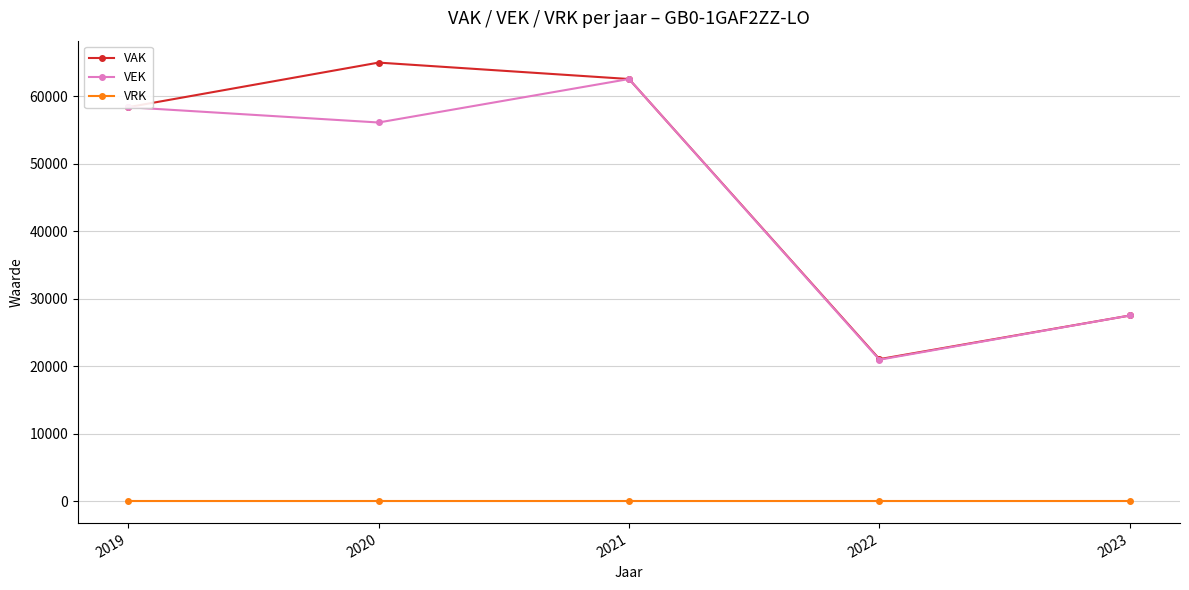

What is the total value across all series at 2023?

55018